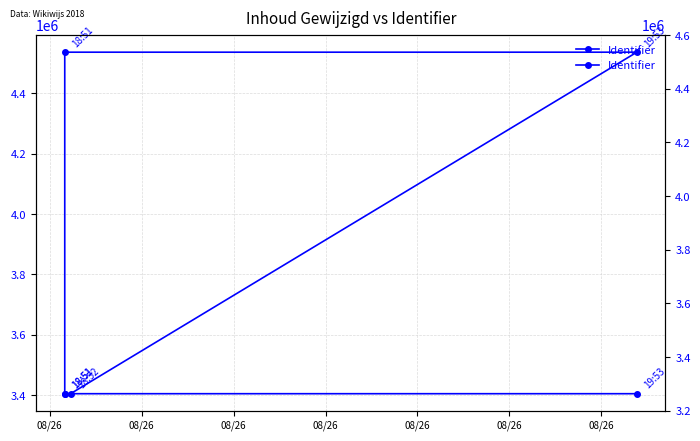

Is it true that the value at 08/26 is 4778681?

False